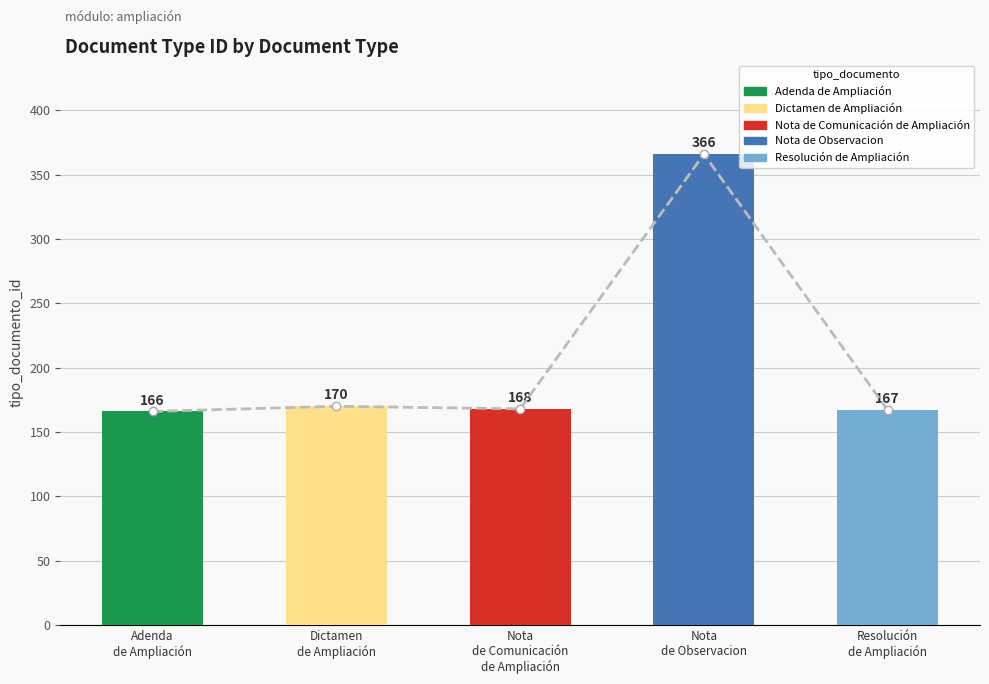

What is the average value?

207